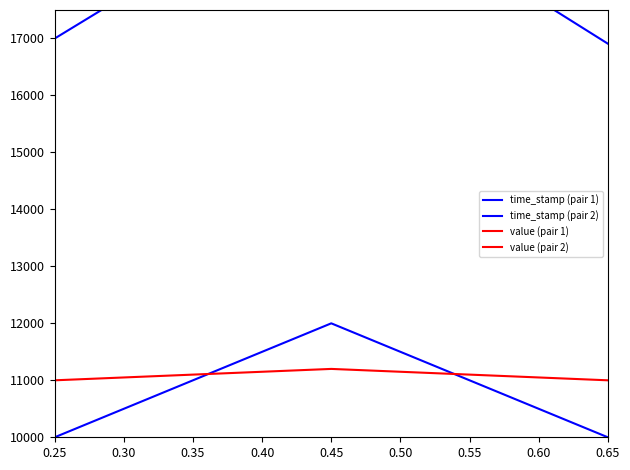

What is the sum of all value (pair 1) values?

57500.0